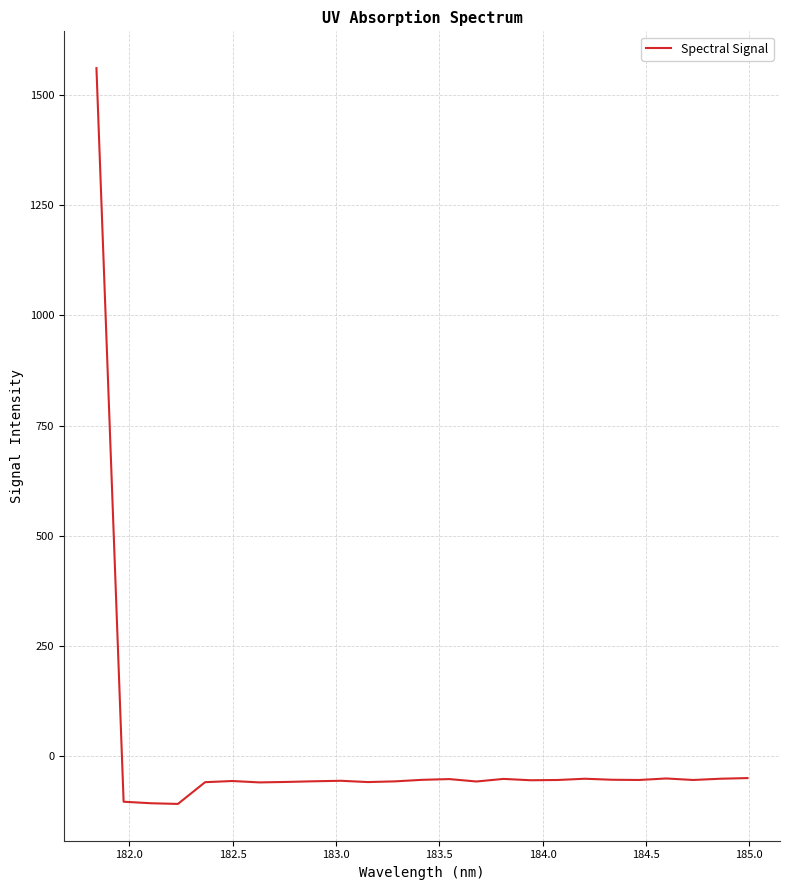

What is the difference between the maximum and minimum values?

1668.6